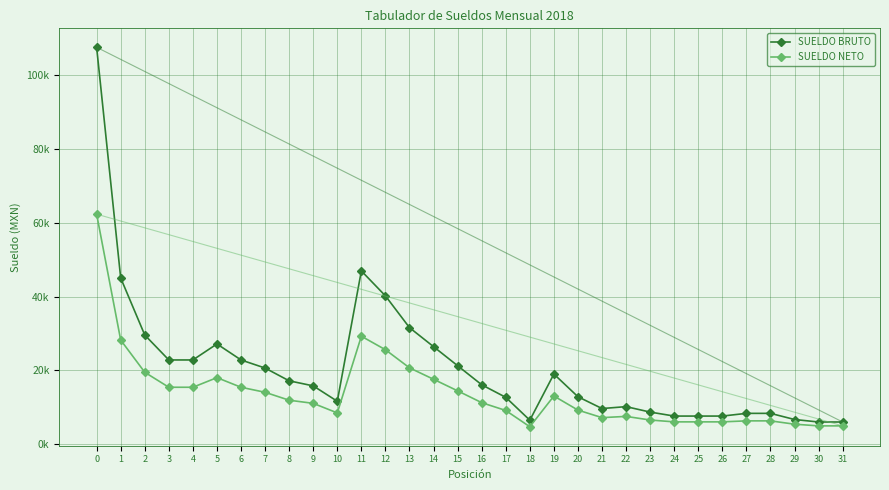

What is the difference between the SUELDO BRUTO values at 8 and 30?

11156.1